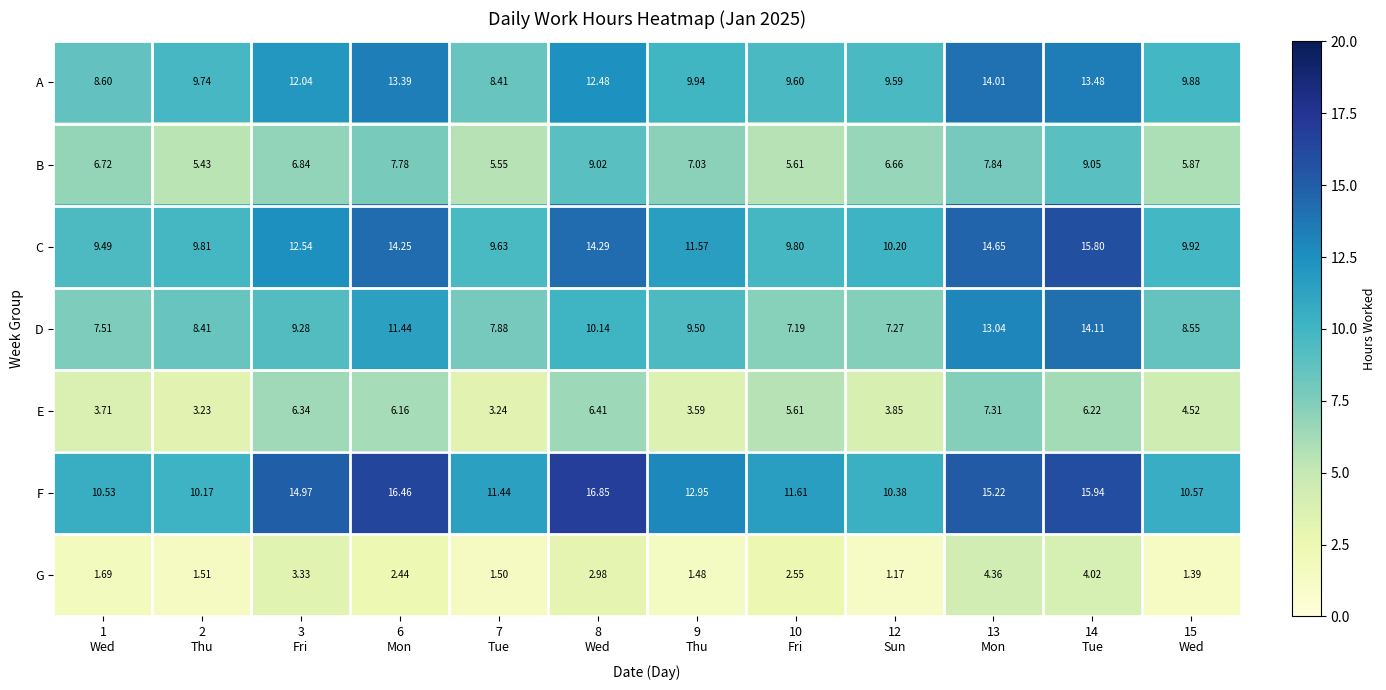

Which series has the widest spread of values?

D